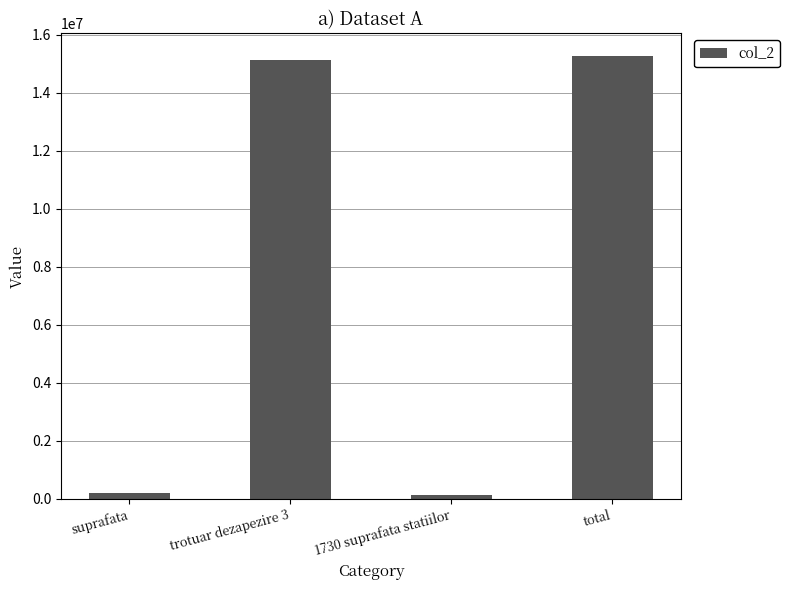

What is the approximate value at total, to the nearest 100?

15288600